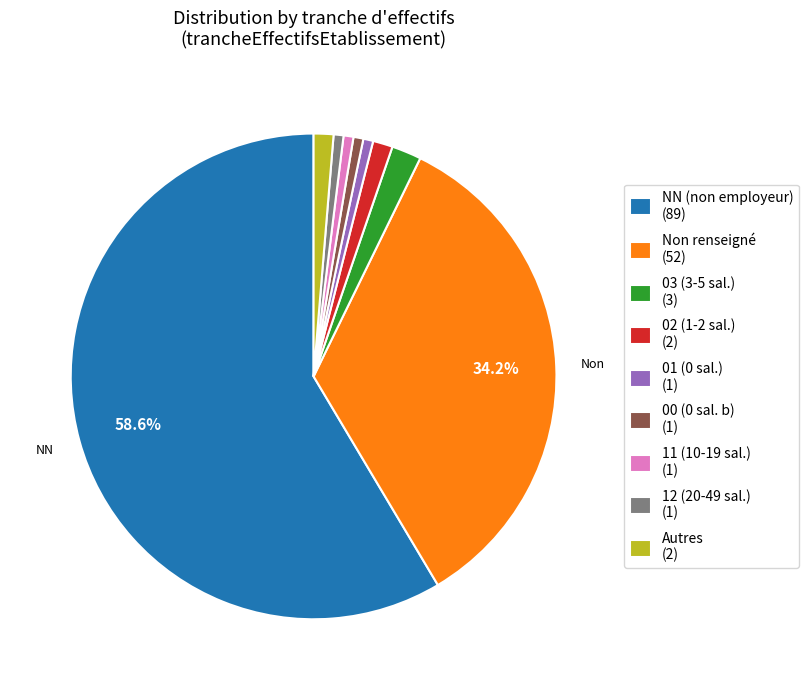

Between 12 (20-49 sal.) (1) and NN (non employeur) (89), which is larger?

NN (non employeur) (89)